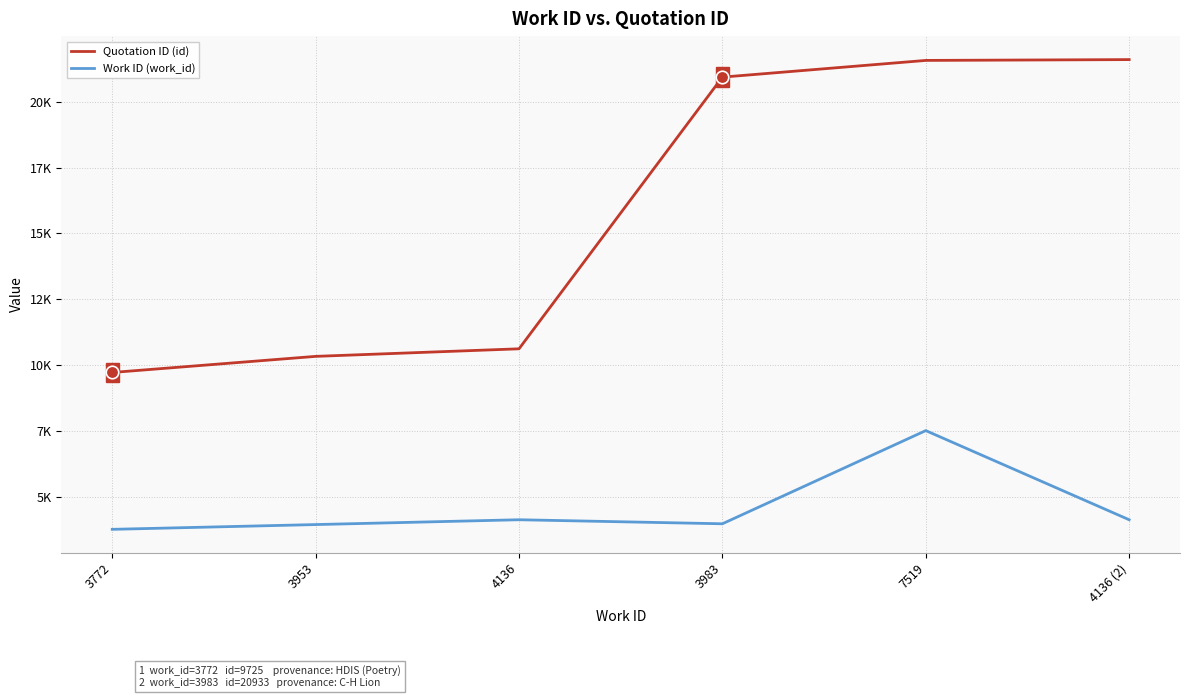

Does the chart have visible grid lines?

Yes